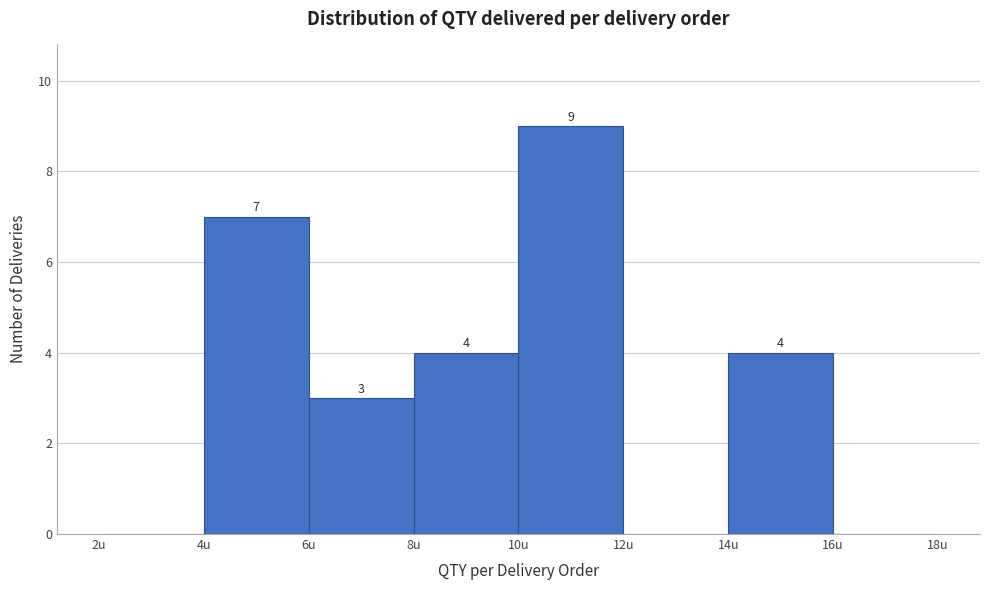

Over which range of the x-axis is the bar tallest?

10 to 12